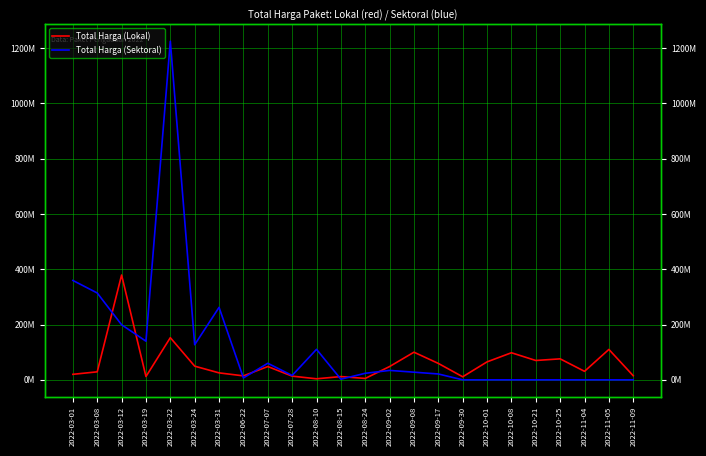

At which category does the chart reach its minimum across all series?

2022-09-30